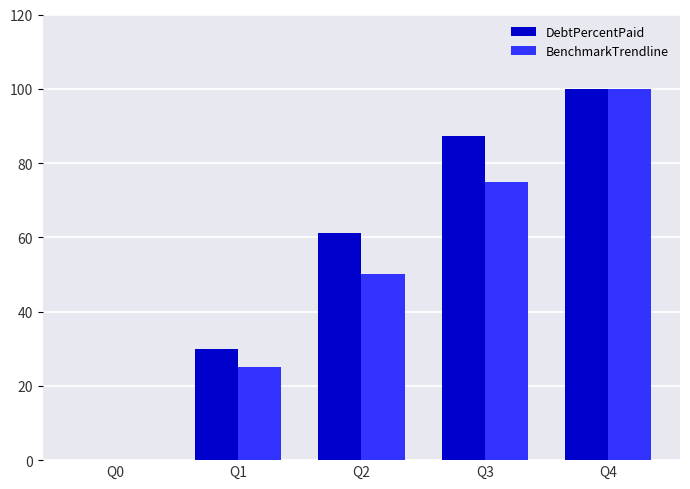

The BenchmarkTrendline series shows 128.1 at Q3. True or false?

False